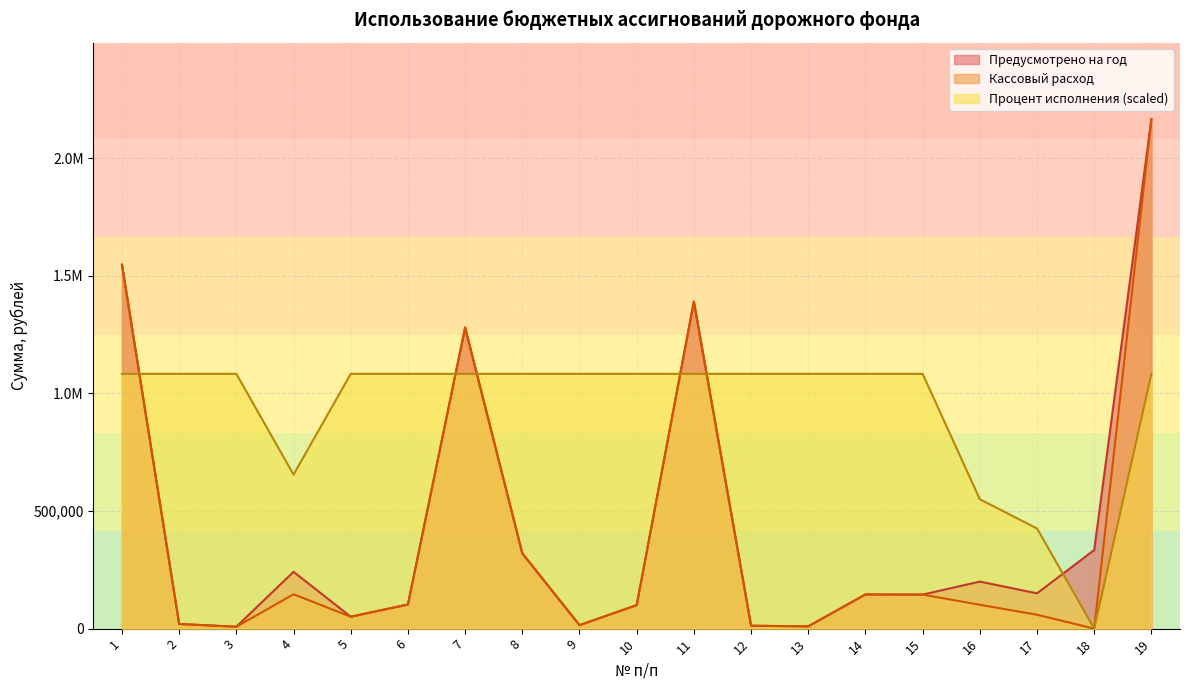

What is the spread (max minus min) of values at 16?

448290.6